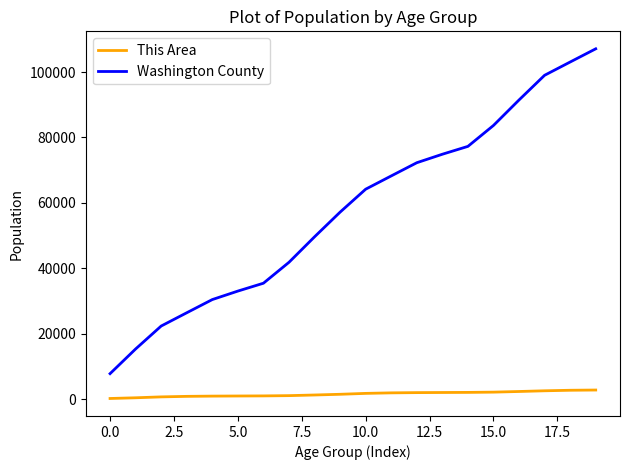

What is the maximum value for Washington County?

107097